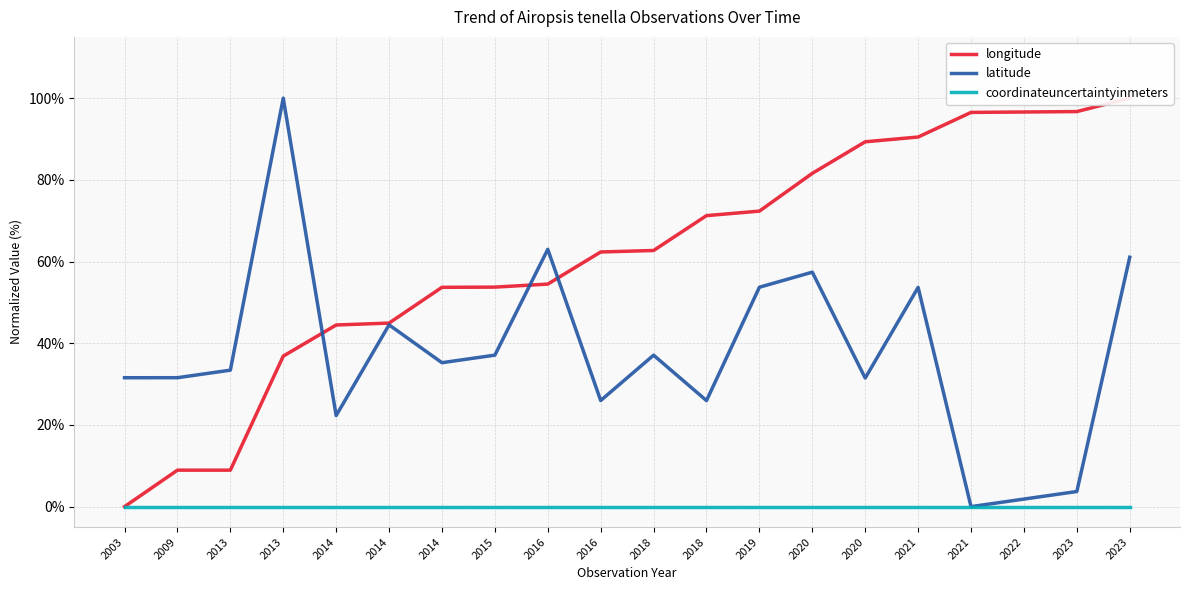

What is the difference between the highest and lowest values at 2016?

0.6